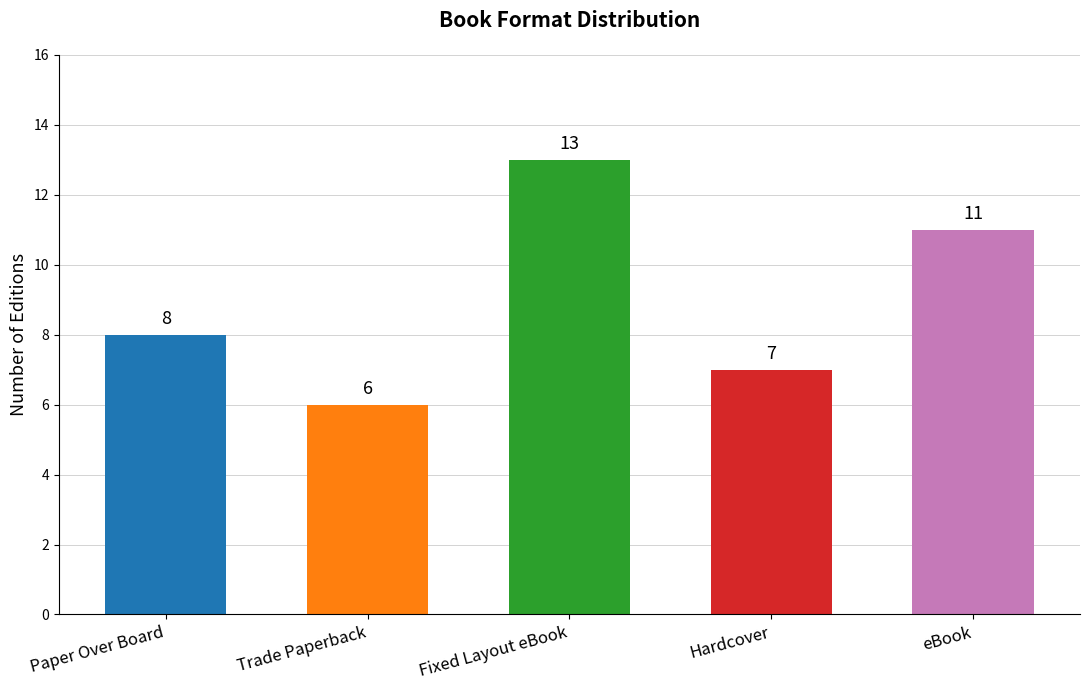

What is the maximum value shown in the chart?

13